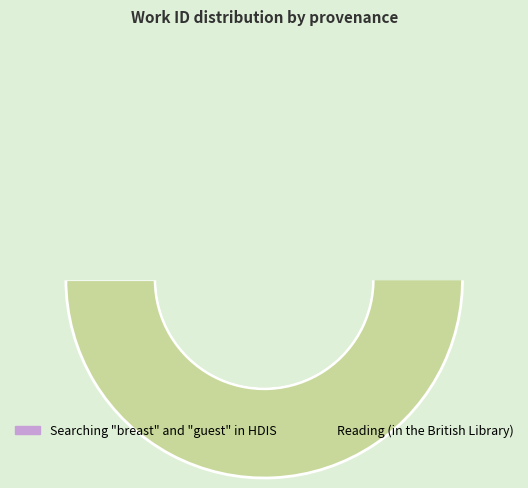

Count the number of slices in the pie.

2